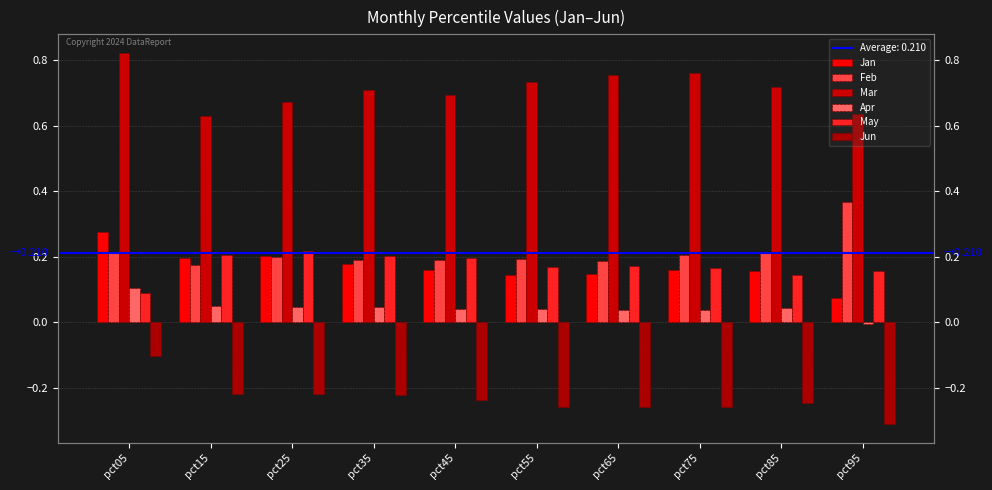

How many distinct data groups are displayed?

6